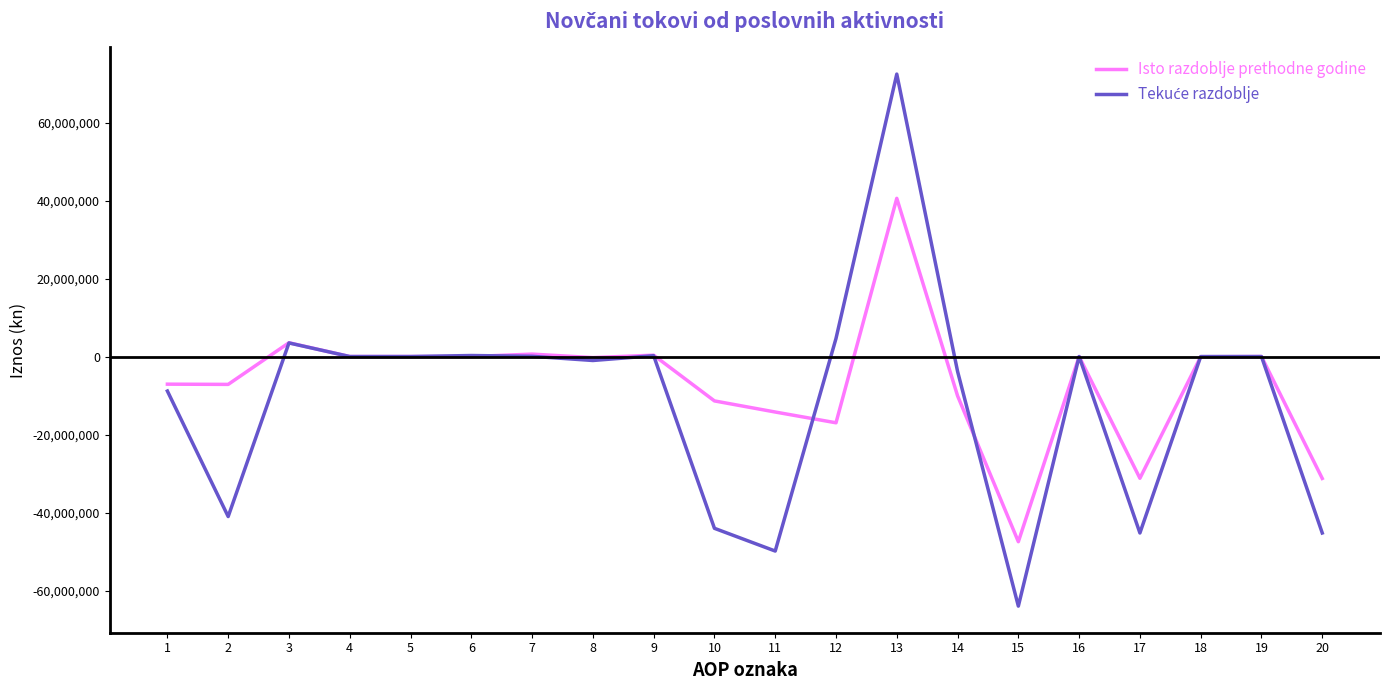

Does the chart have visible grid lines?

No